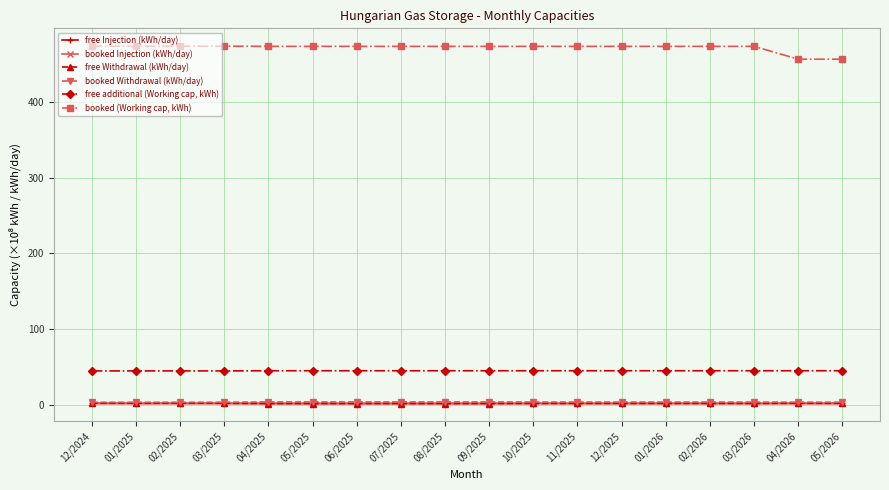

Rank the series at 02/2026 from highest to lowest value.

booked (Working cap, kWh), free additional (Working cap, kWh), booked Withdrawal (kWh/day), booked Injection (kWh/day), free Withdrawal (kWh/day), free Injection (kWh/day)